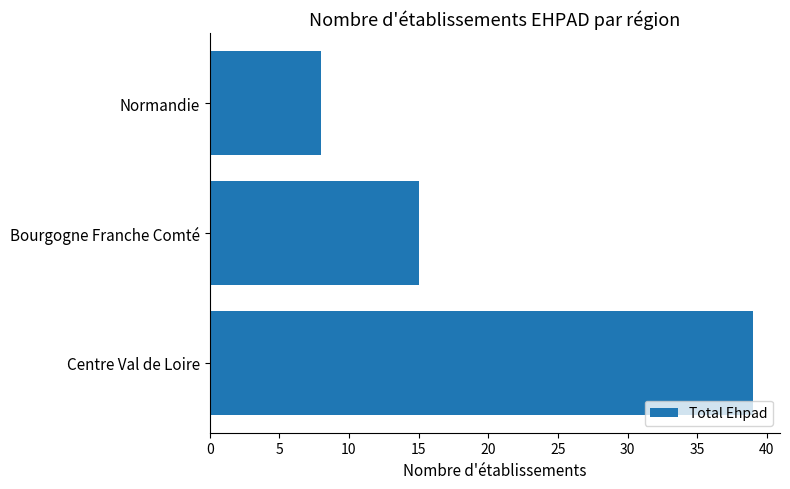

Which category has the lowest value across all series?

Normandie